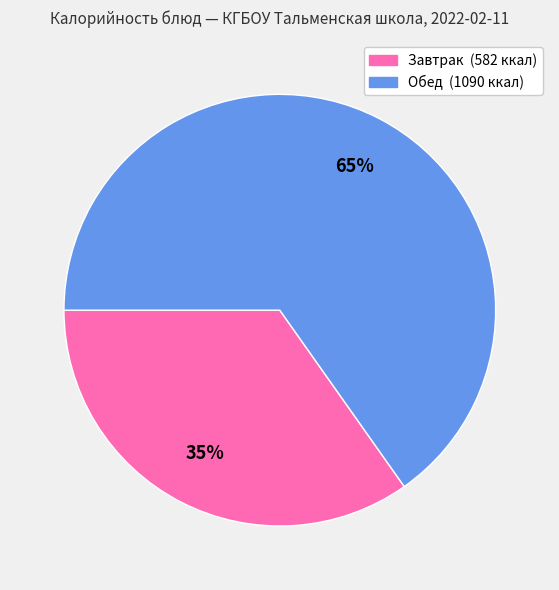

To the nearest percent, what is the average slice percentage?

50%